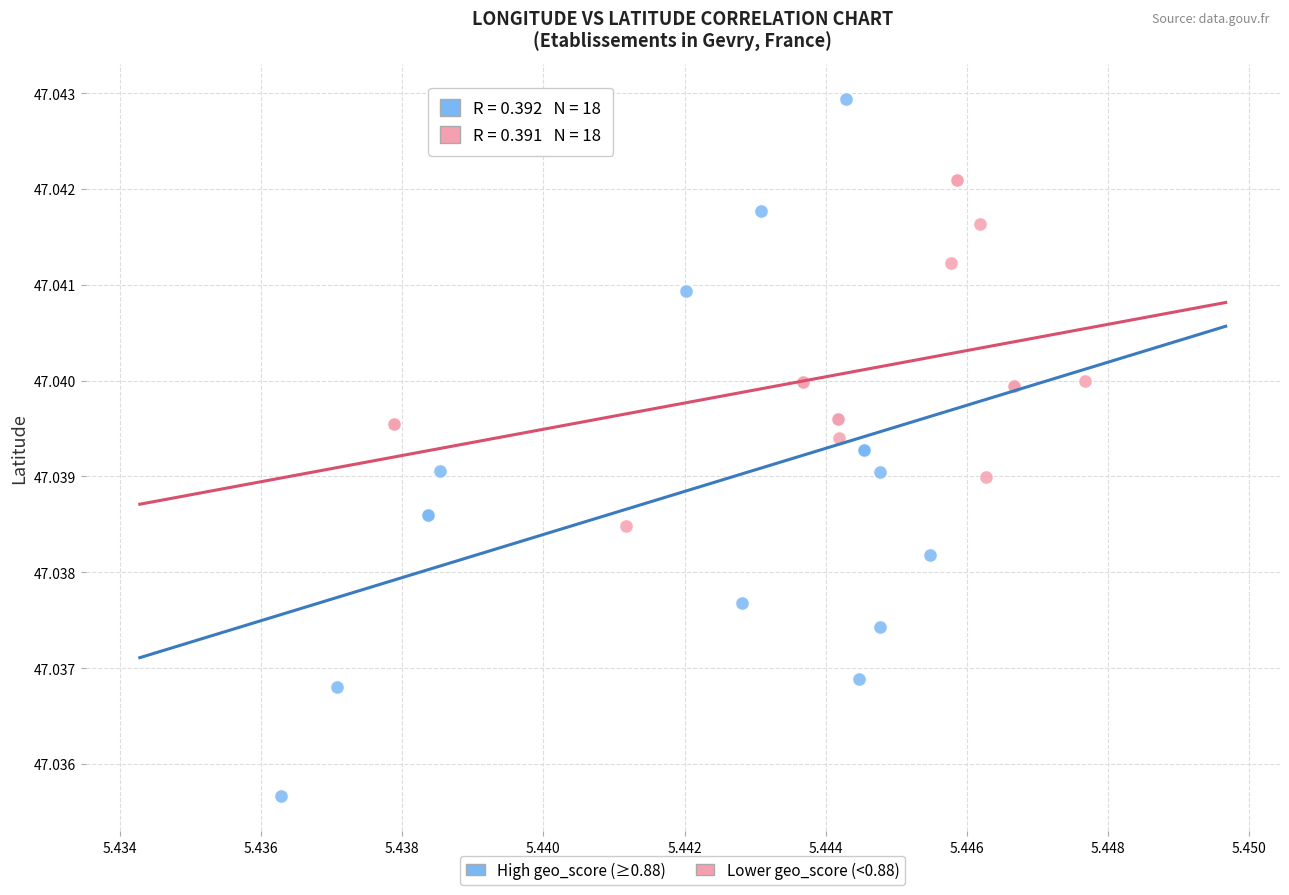

Which series contains the lowest Y value?

High geo_score (≥0.88)